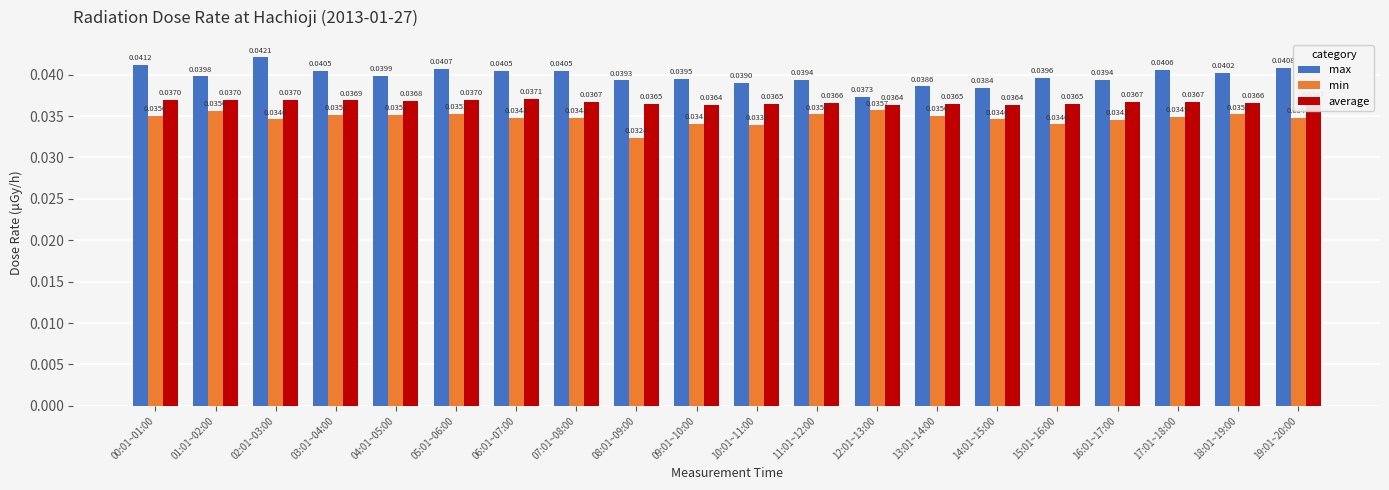

Rank the series by their maximum value, from lowest to highest.

min, average, max